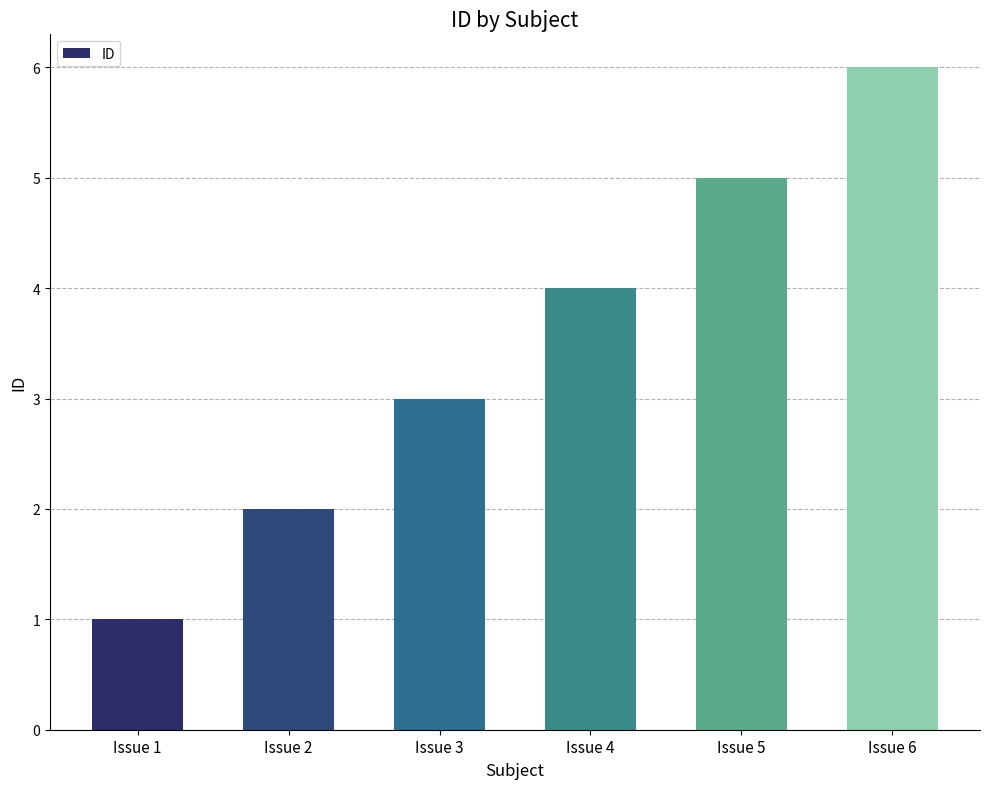

Which has a higher value, Issue 3 or Issue 1?

Issue 3